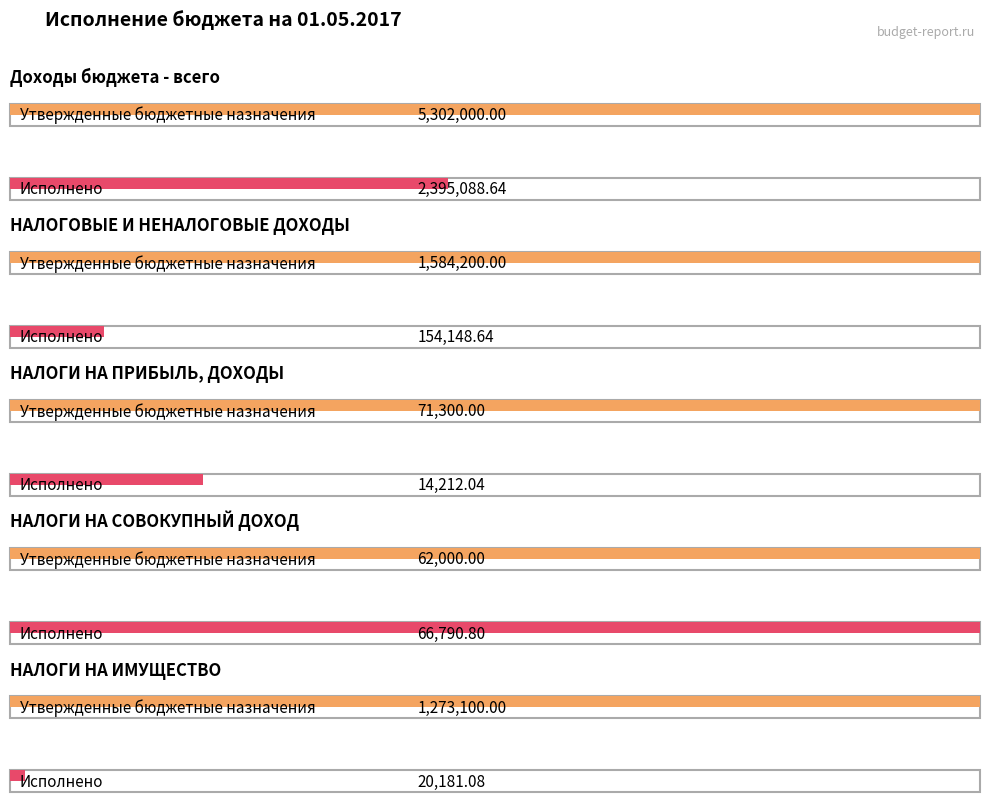

What position from the right is НАЛОГИ НА СОВОКУПНЫЙ ДОХОД?

2